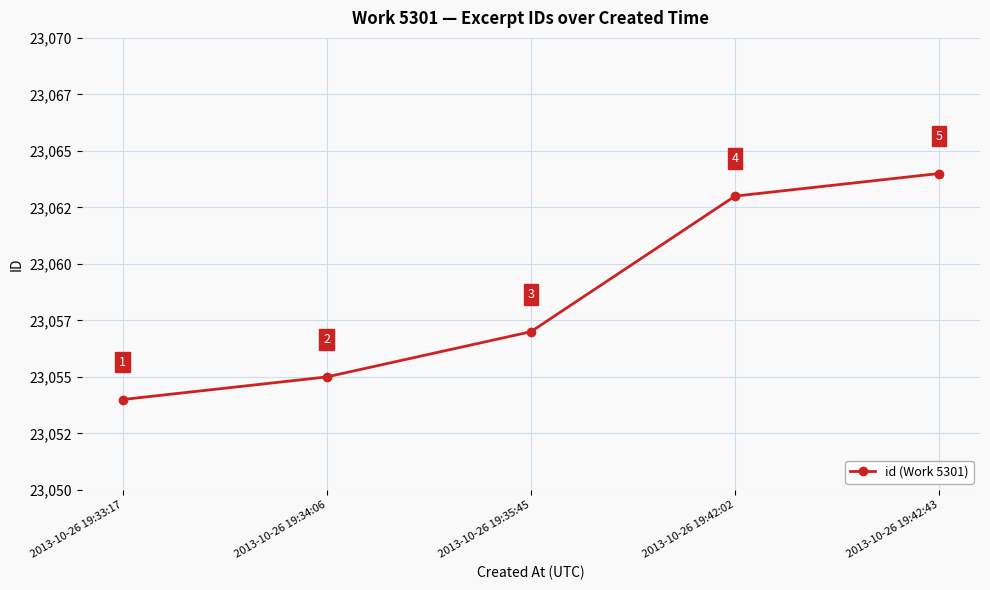

What position from the right is 2013-10-26 19:33:17?

5